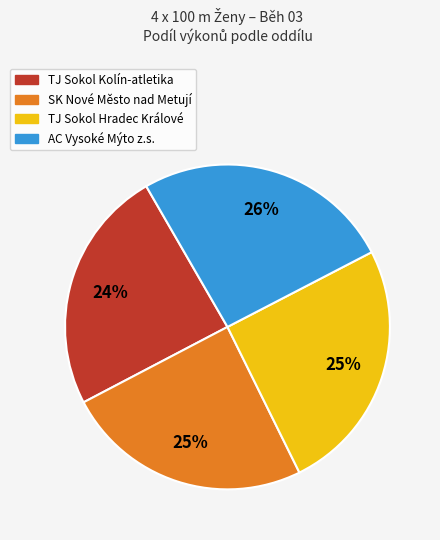

What is the ratio of the value at AC Vysoké Mýto z.s. to the value at TJ Sokol Kolín-atletika?

1.1